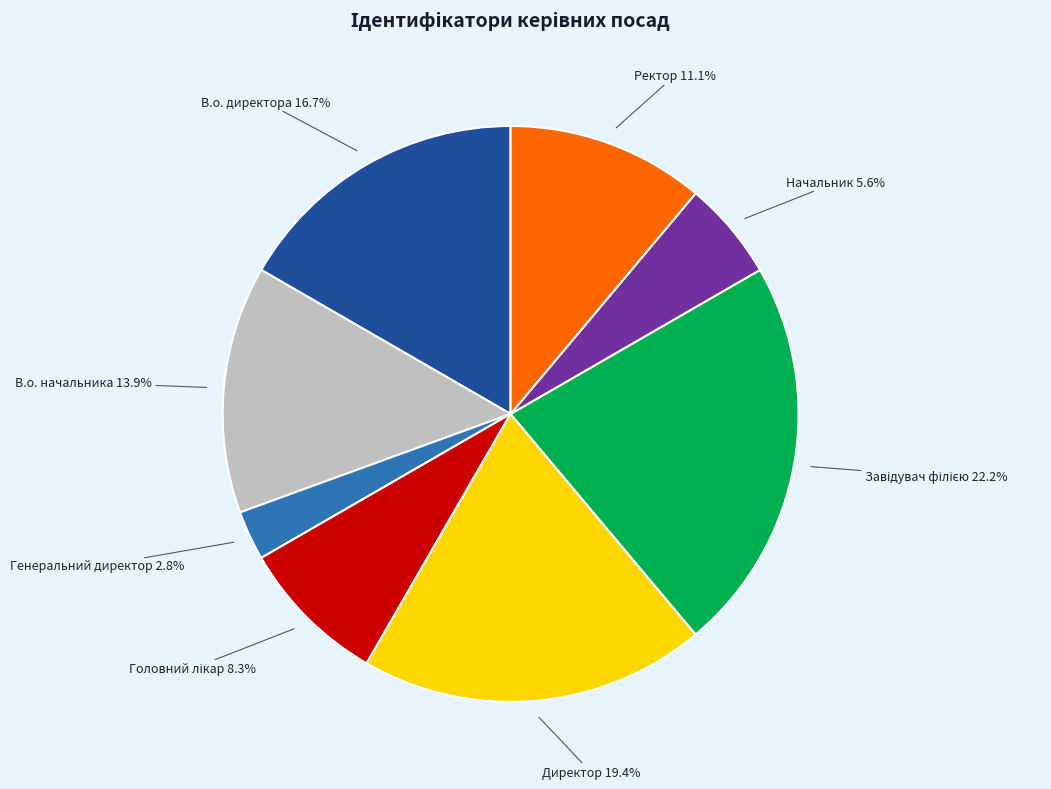

Does any single category account for the majority?

No